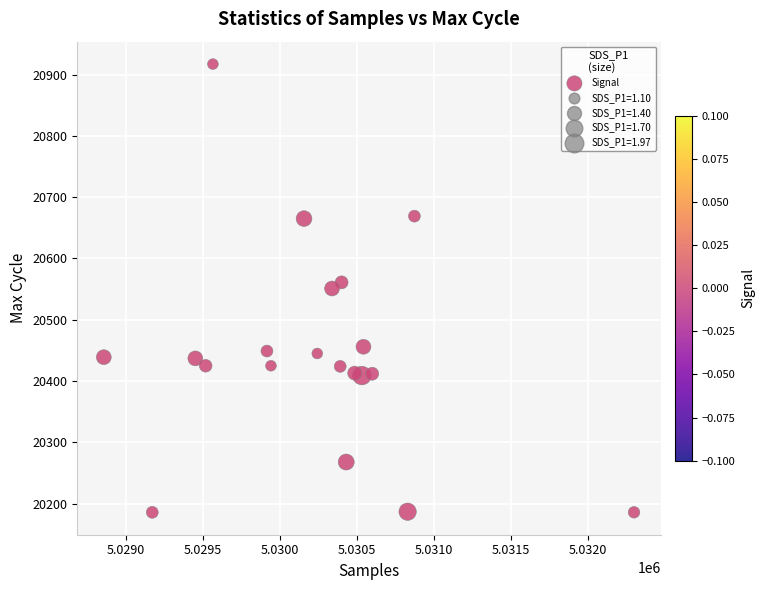

What is the range of X values (max minus min)?

3445